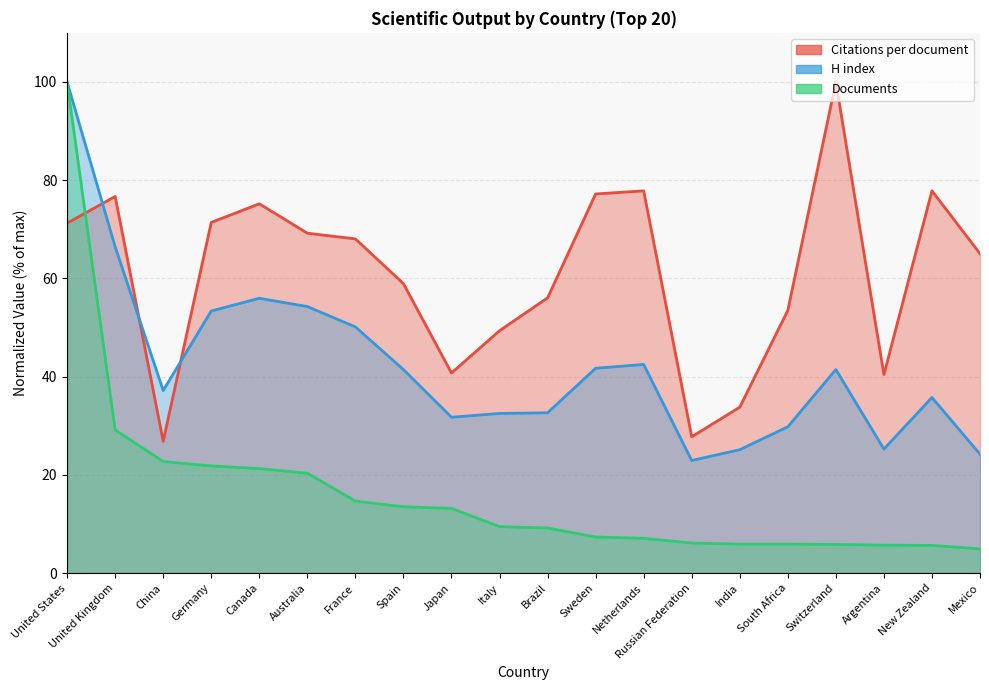

Where does the Citations per document series first go above 68?

United States